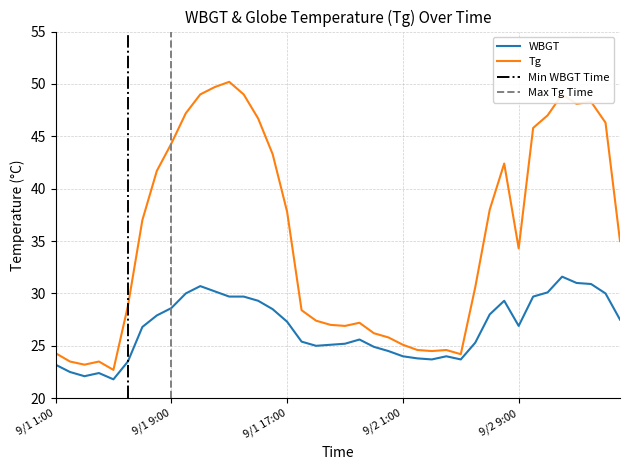

What is the difference between the Tg values at 9/1 20:00 and 9/1 23:00?

0.8